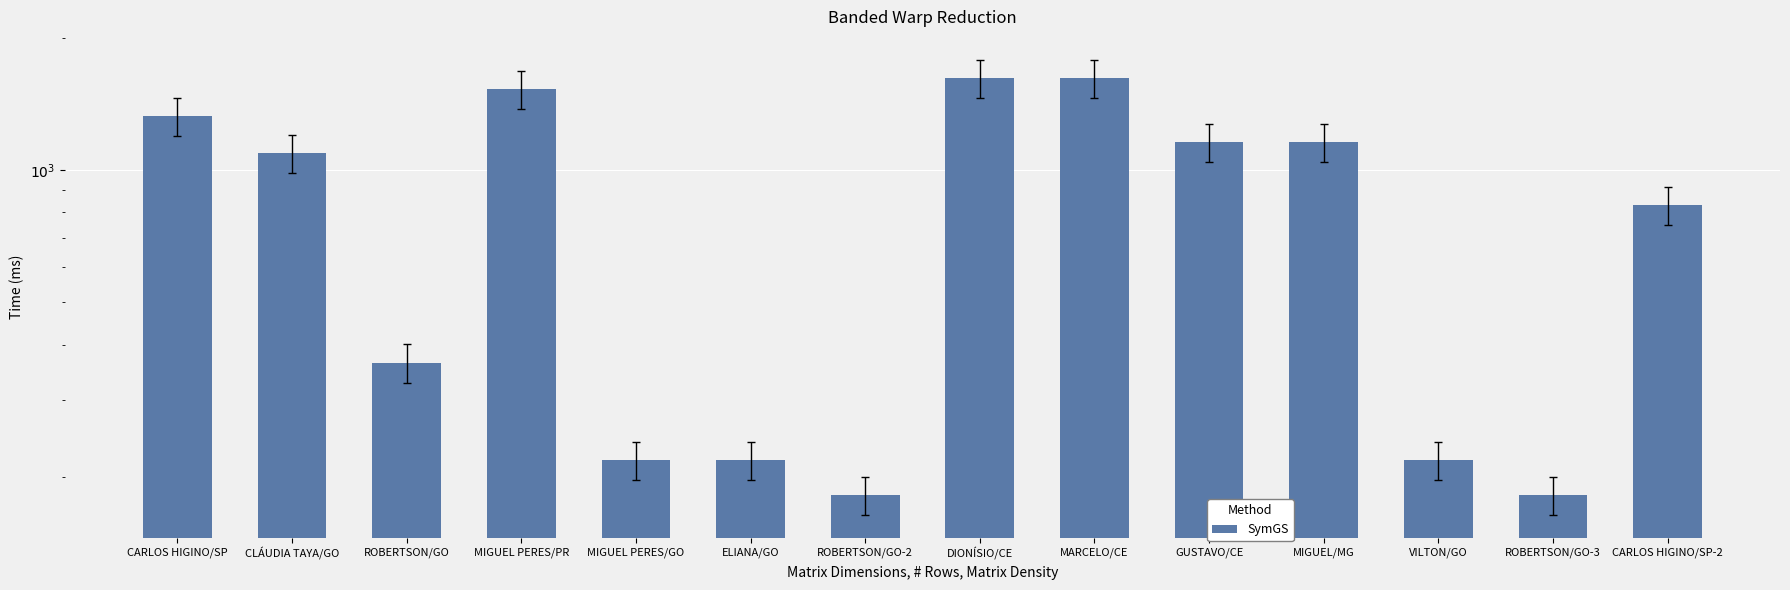

Reading left to right, extract all data points from this chart.

CARLOS HIGINO/SP=1326.1	CLÁUDIA TAYA/GO=1092.5	ROBERTSON/GO=364.2	MIGUEL PERES/PR=1529.6	MIGUEL PERES/GO=218.5	ELIANA/GO=218.5	ROBERTSON/GO-2=182.1	DIONÍSIO/CE=1619.5	MARCELO/CE=1619.5	GUSTAVO/CE=1156.8	MIGUEL/MG=1156.8	VILTON/GO=218.5	ROBERTSON/GO-3=182.1	CARLOS HIGINO/SP-2=832.9